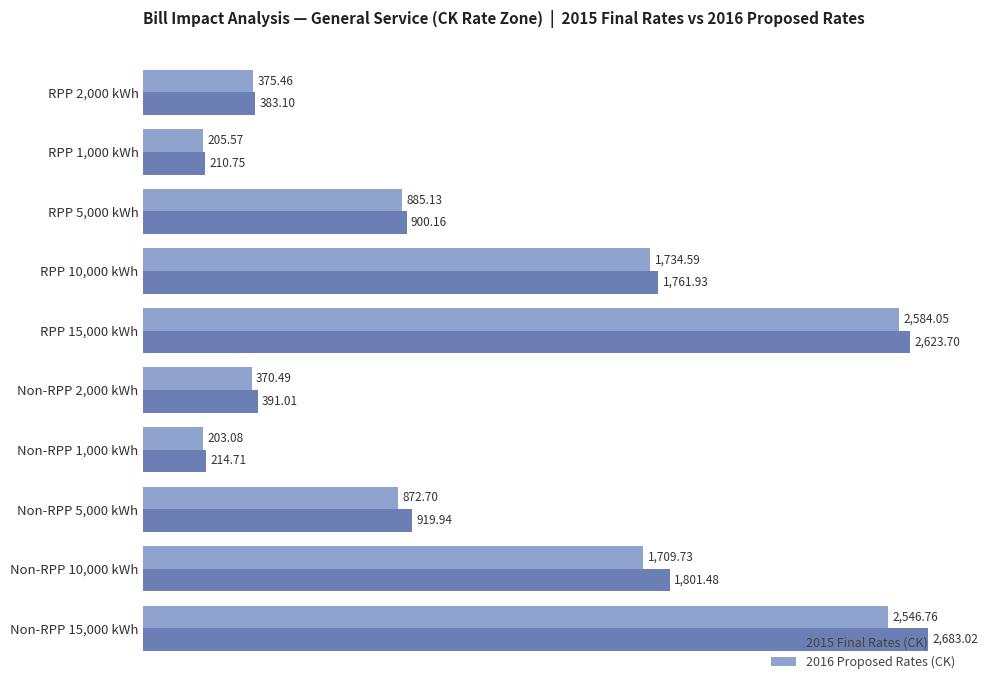

At RPP 5,000 kWh, list the series in order from smallest to largest.

2016 Proposed Rates (CK), 2015 Final Rates (CK)